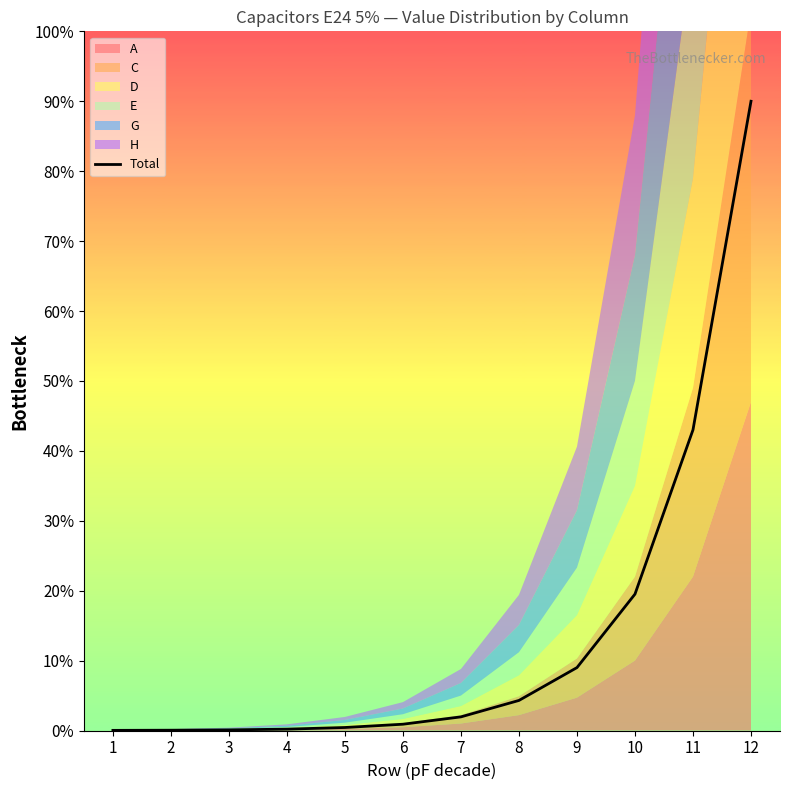

True or false: the data shows 13.0 at 6.

False